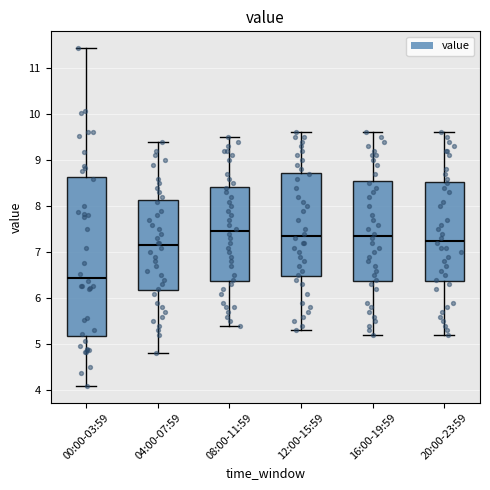

Reading left to right, transcribe this box plot: for each box, give where its median line is, the range the box spans, and where its two whiskers end, as read against the y-axis. The values are not printed on the chart, so give them approximately, as read against the axis.

00:00-03:59: median 6.5, box 5.2 to 8.6, whiskers 4.1 to 11.4
04:00-07:59: median 7.2, box 6.2 to 8.1, whiskers 4.8 to 9.4
08:00-11:59: median 7.5, box 6.4 to 8.4, whiskers 5.4 to 9.5
12:00-15:59: median 7.4, box 6.5 to 8.7, whiskers 5.3 to 9.6
16:00-19:59: median 7.4, box 6.4 to 8.6, whiskers 5.2 to 9.6
20:00-23:59: median 7.3, box 6.4 to 8.5, whiskers 5.2 to 9.6